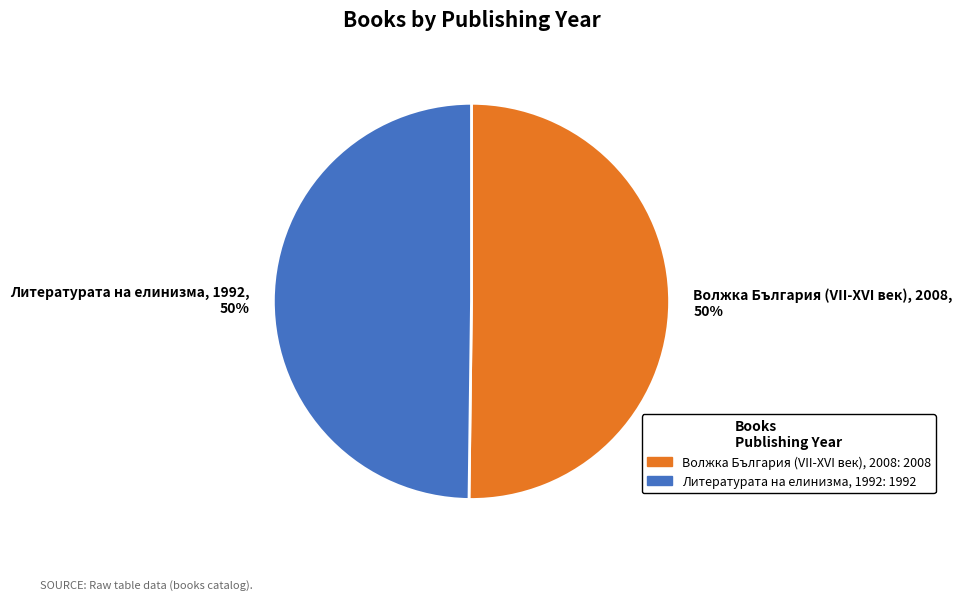

What percentage is the Литературата на елинизма, 1992, 50% slice, to the nearest percent?

50%